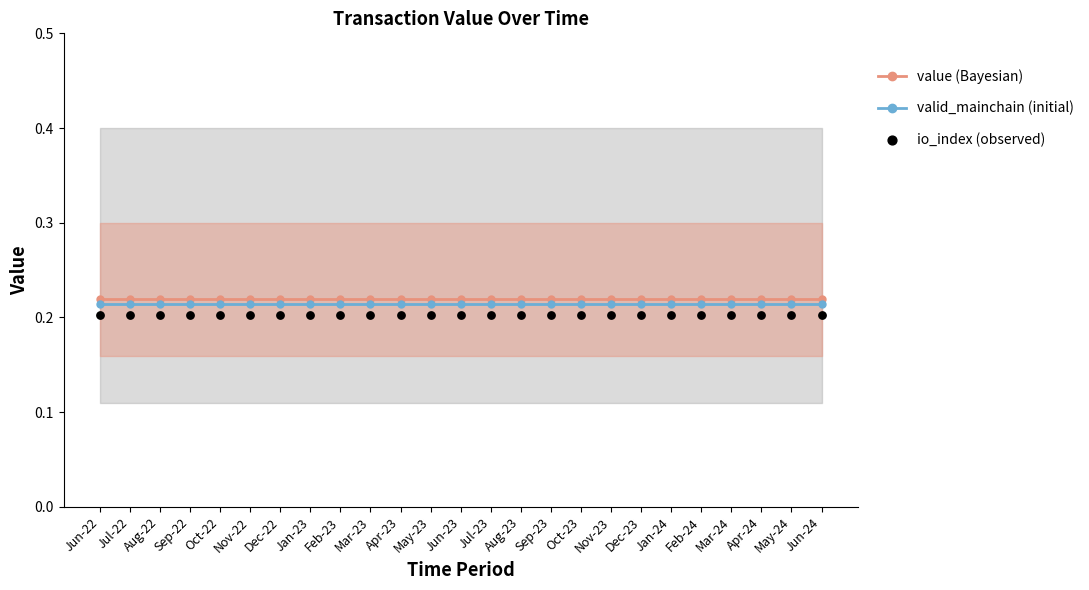

Which series reaches the minimum Y coordinate?

io_index (observed)